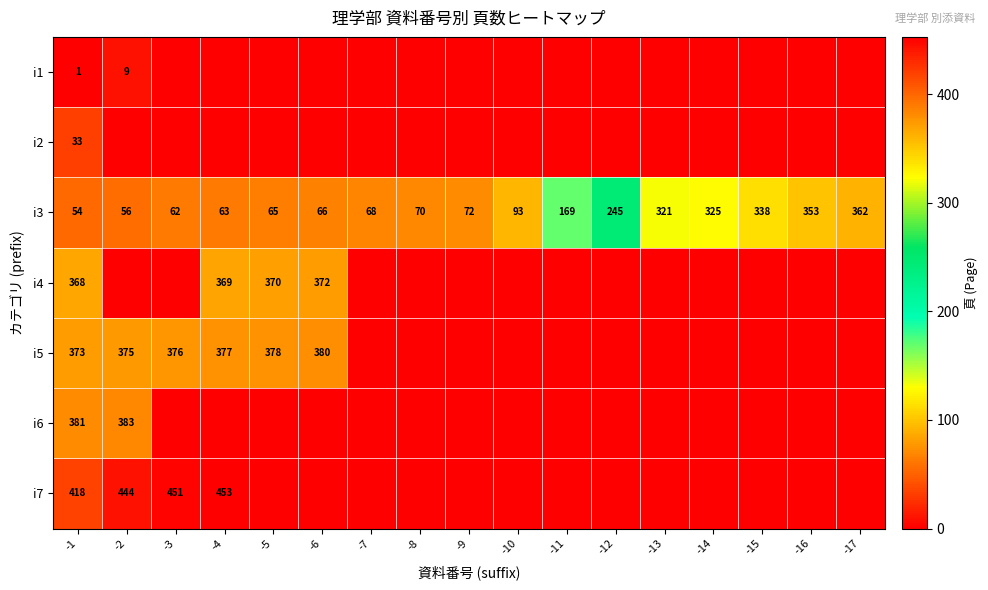

What is the sum of all i3 values?

2782